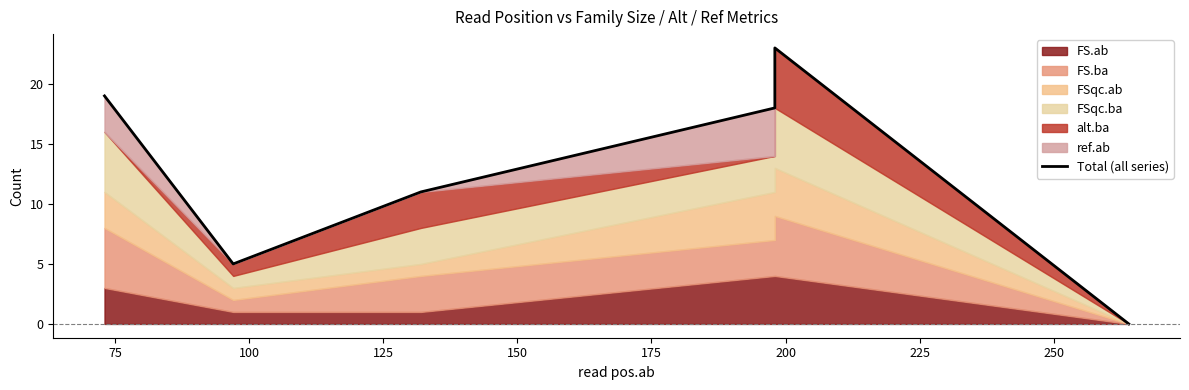

True or false: the data shows -8 at 175.

False